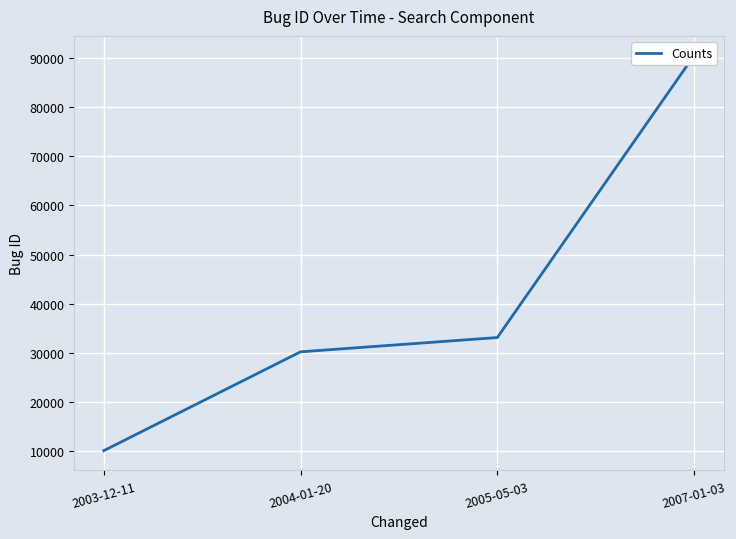

Which category has the highest value across all series?

2007-01-03